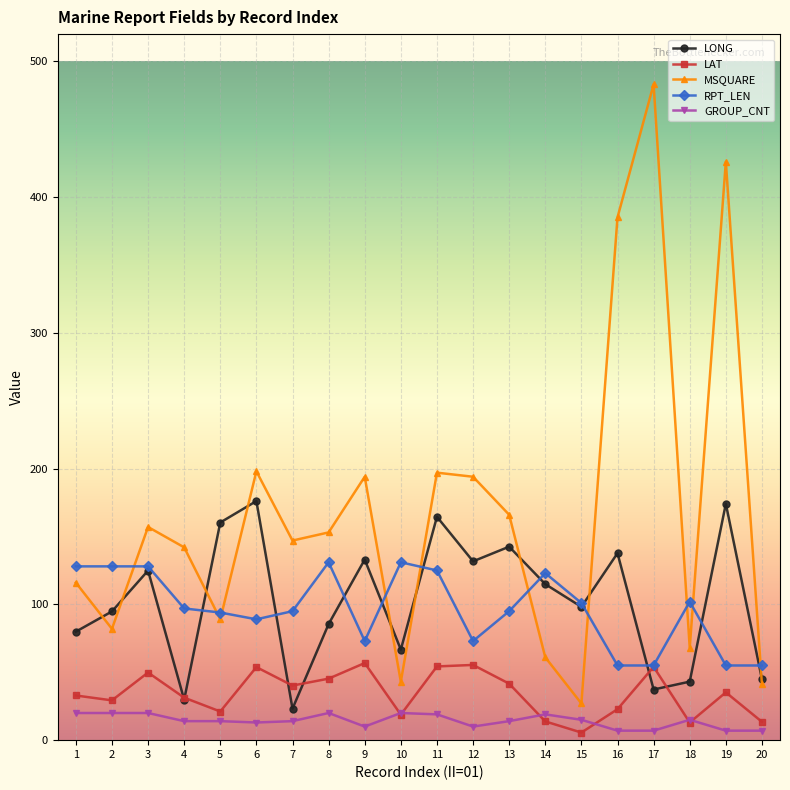

In MSQUARE, how many points are higher than both neighbors (excluding endpoints)?

6